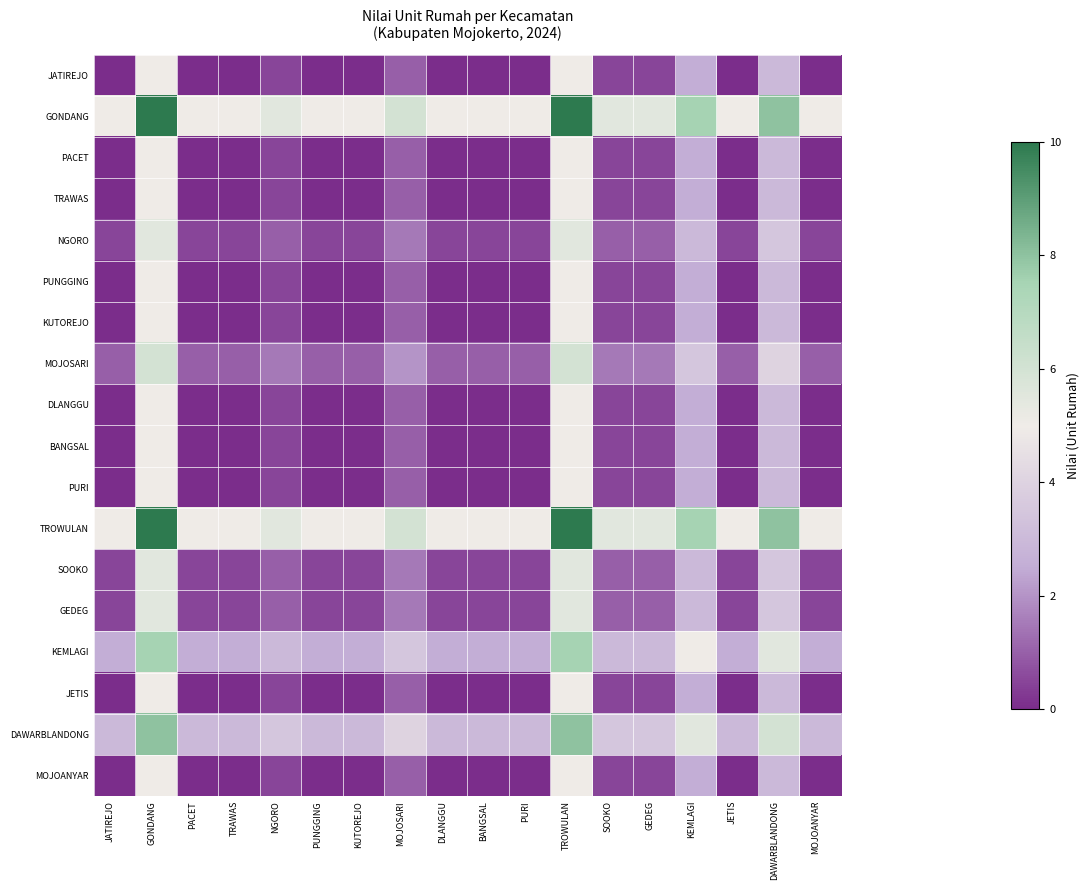

What is the maximum value shown in the chart?

10.0